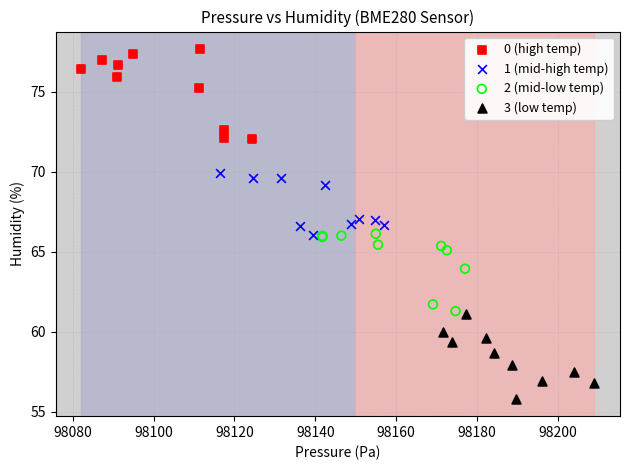

Which series reaches the minimum Y coordinate?

3 (low temp)